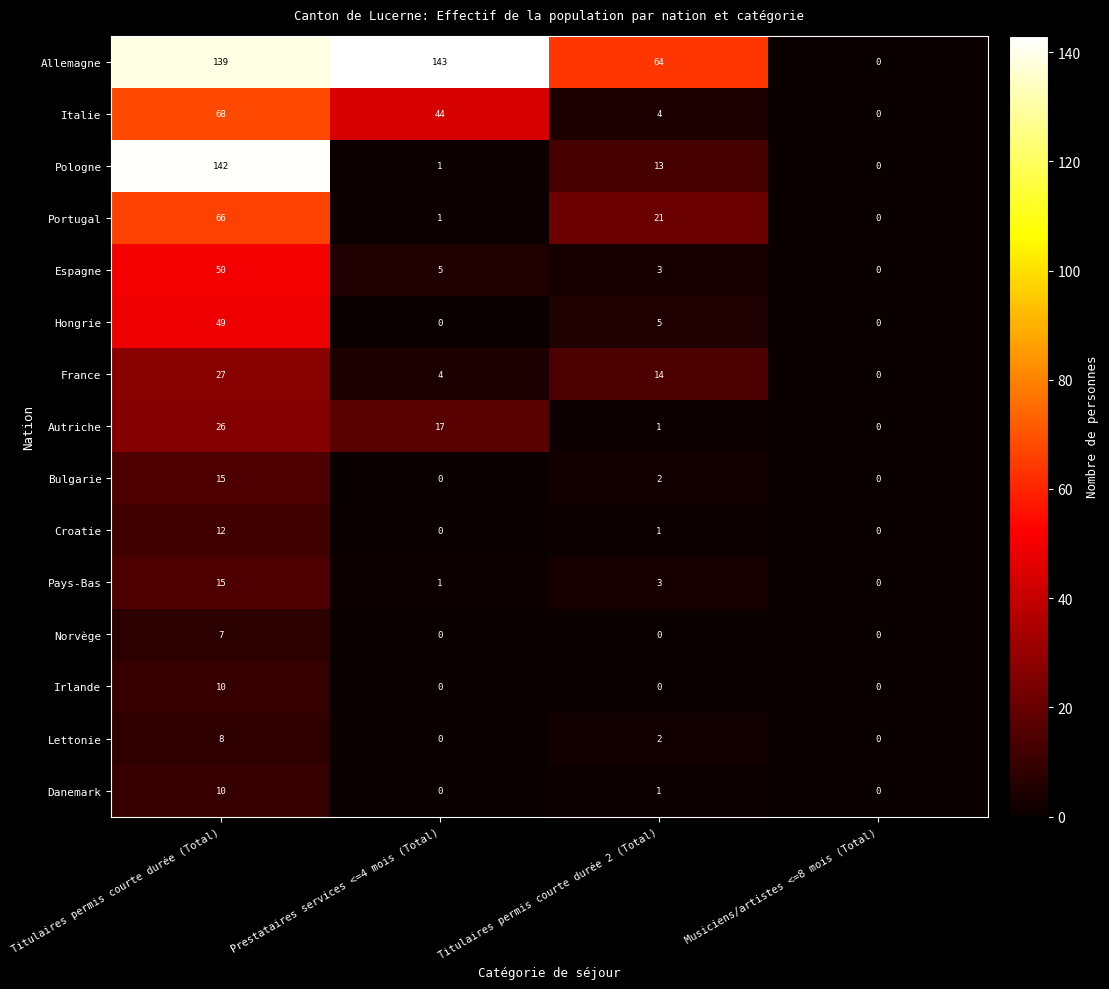

List the labels in order of Italie value, smallest first.

Musiciens/artistes <=8 mois (Total), Titulaires permis courte durée 2 (Total), Prestataires services <=4 mois (Total), Titulaires permis courte durée (Total)